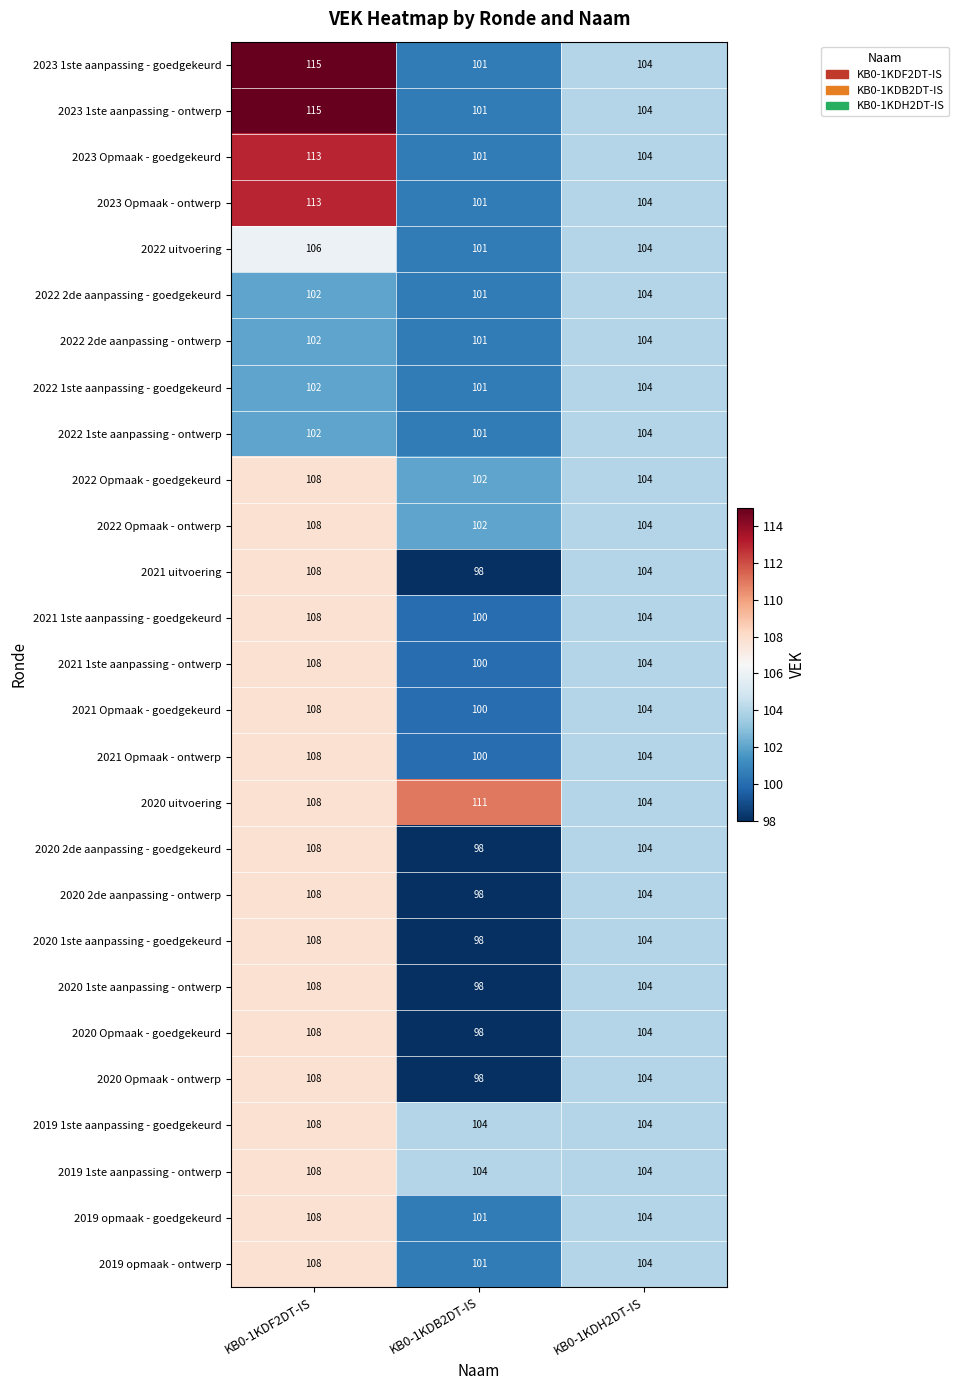

At which category is the sum across all series the highest?

KB0-1KDF2DT-IS